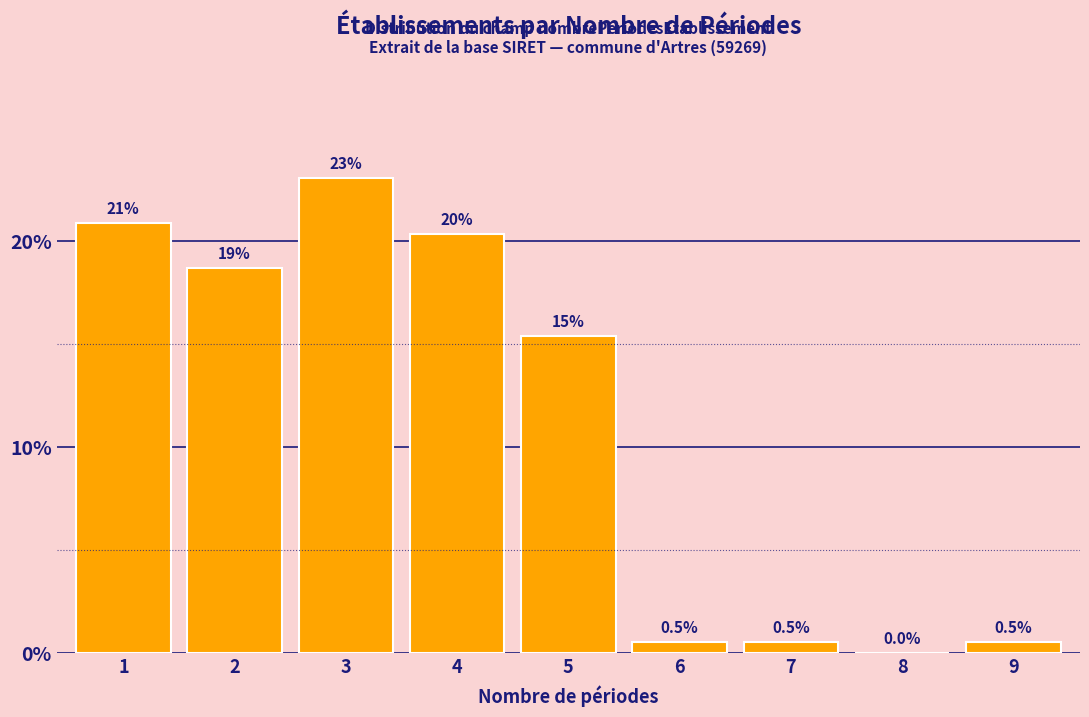

Reading right to left, what are all the values shown in this chart?

9=0.5	8=0.0	7=0.5	6=0.5	5=15.4	4=20.3	3=23.1	2=18.7	1=20.9